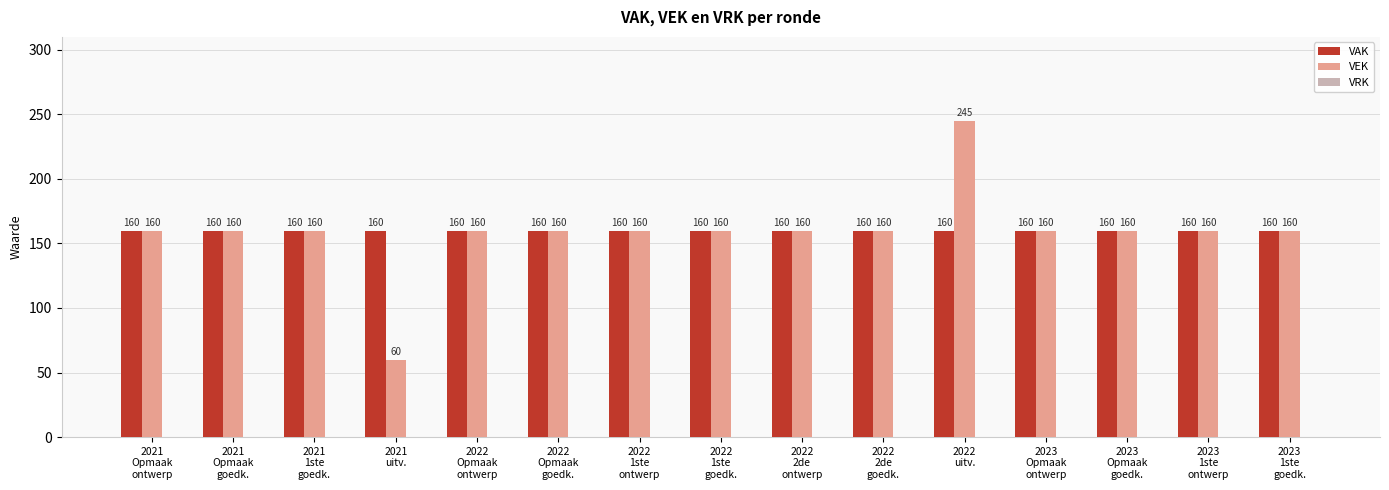

Which series has the widest spread of values?

VEK